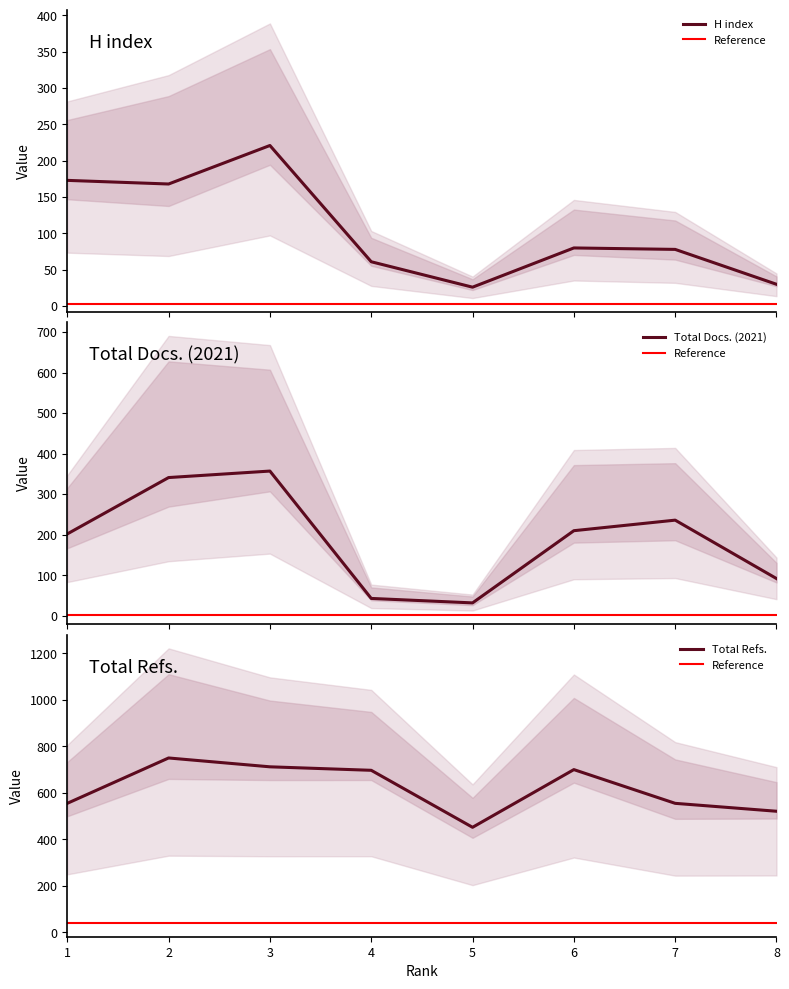

In Total Refs., how many points are lower than both neighbors (excluding endpoints)?

1